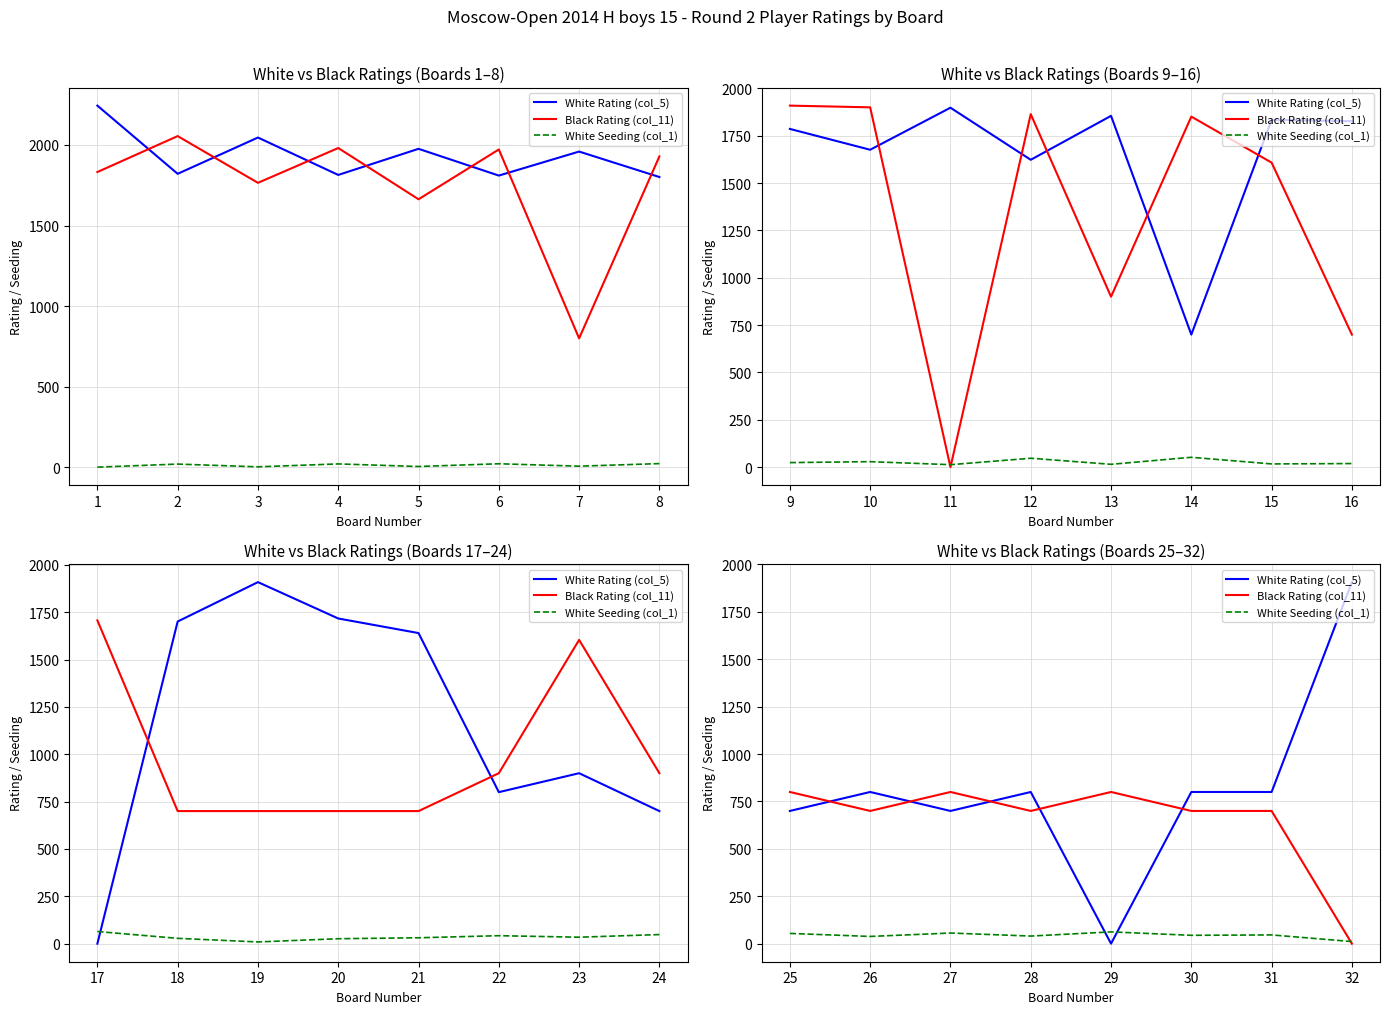

How many categories are shown in the chart?

8